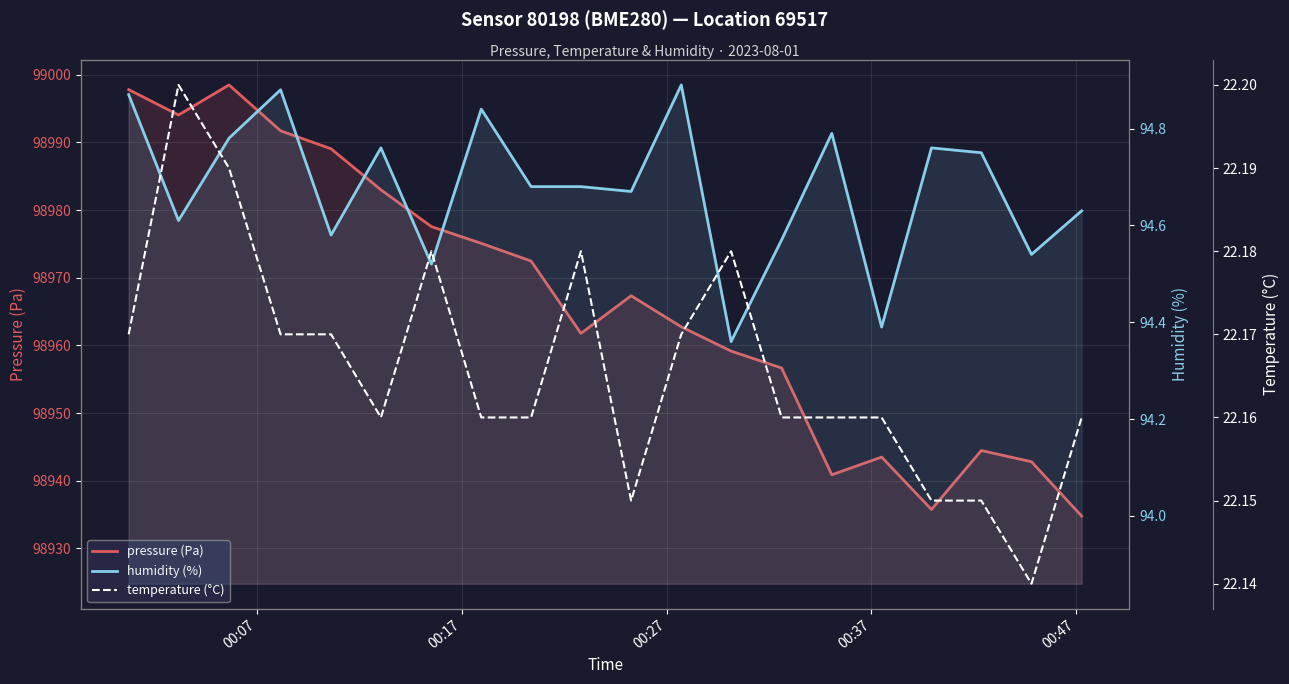

What is the minimum value shown in the chart?

22.1